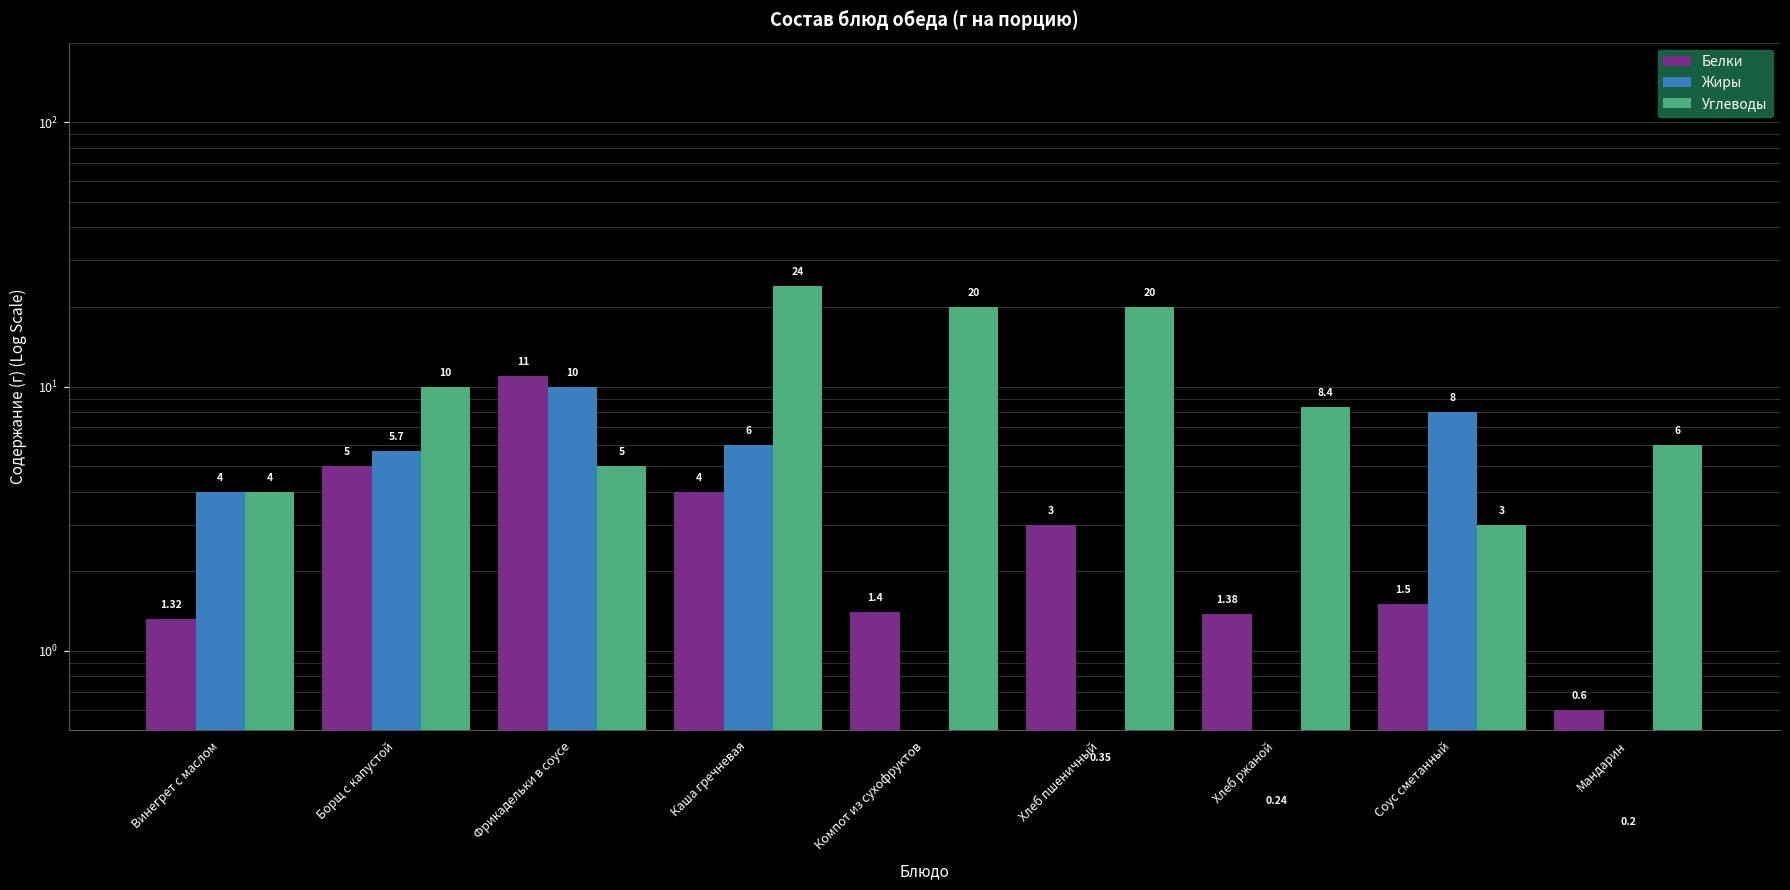

What is the value of the Жиры bar at the 6th from the left?

0.3